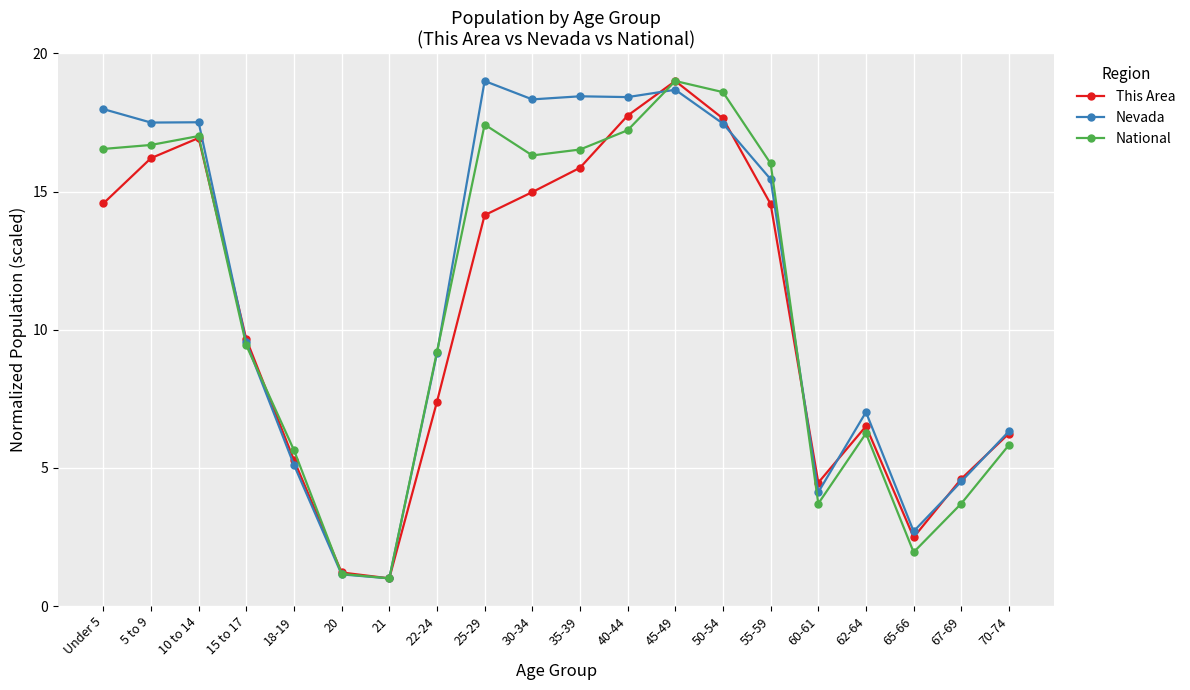

At which label is National closest to 10?

15 to 17